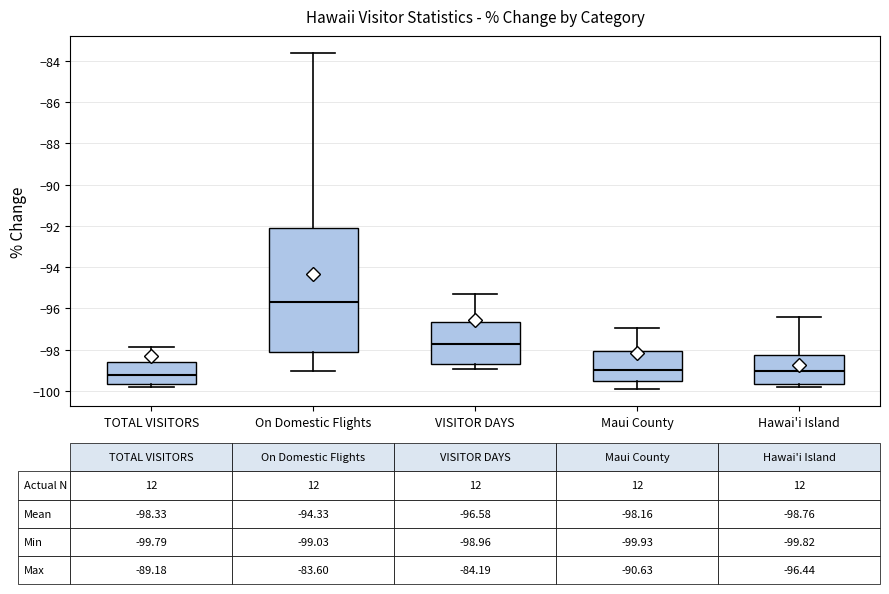

Comparing the boxes themselves (not the whiskers), which one is the tallest?

On Domestic Flights